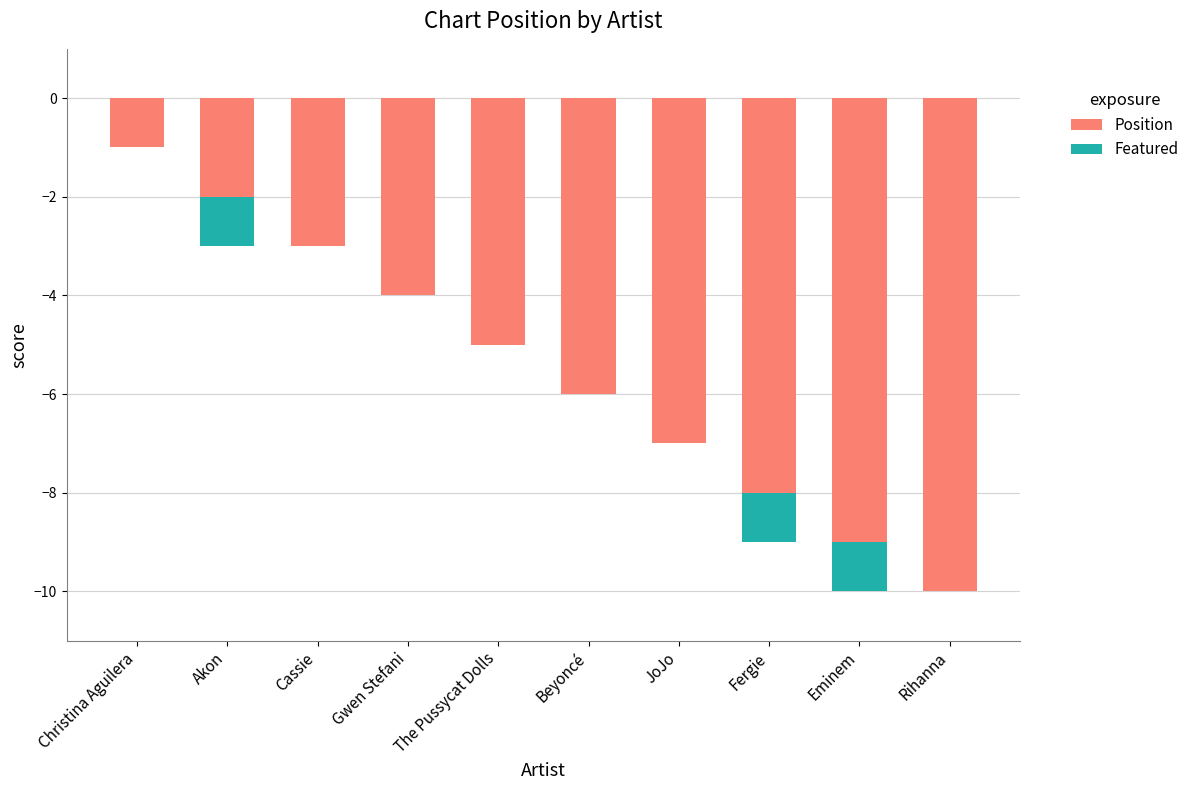

The value of Position at Cassie is -1. True or false?

False